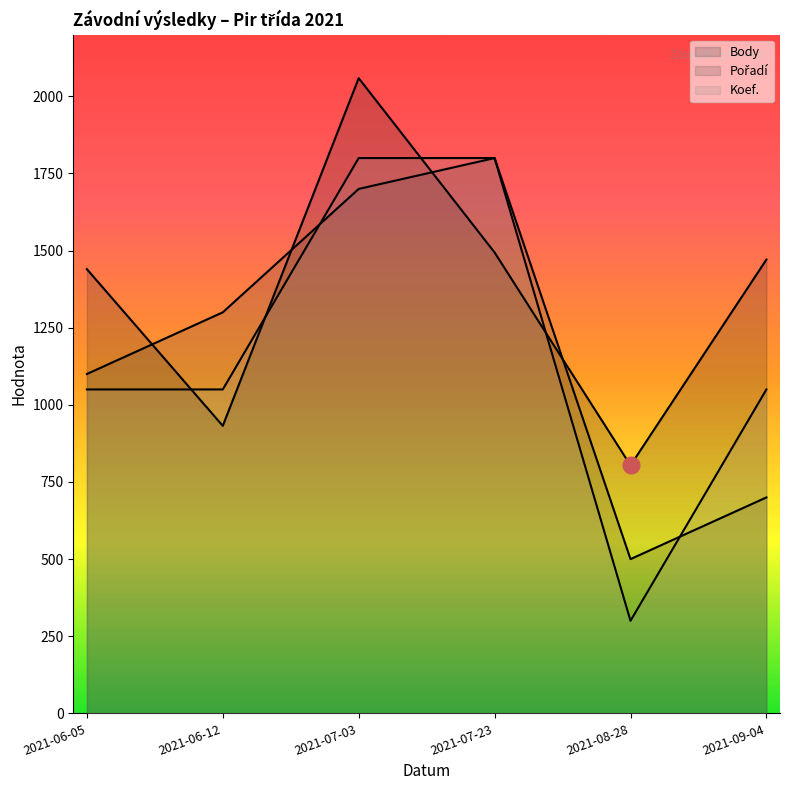

Reading left to right, what are all the values shown in this chart?

Body: 1440	932	2059	1494	804	1471
Pořadí: 1100	1300	1700	1800	500	700
Koef.: 1050	1050	1800	1800	300	1050